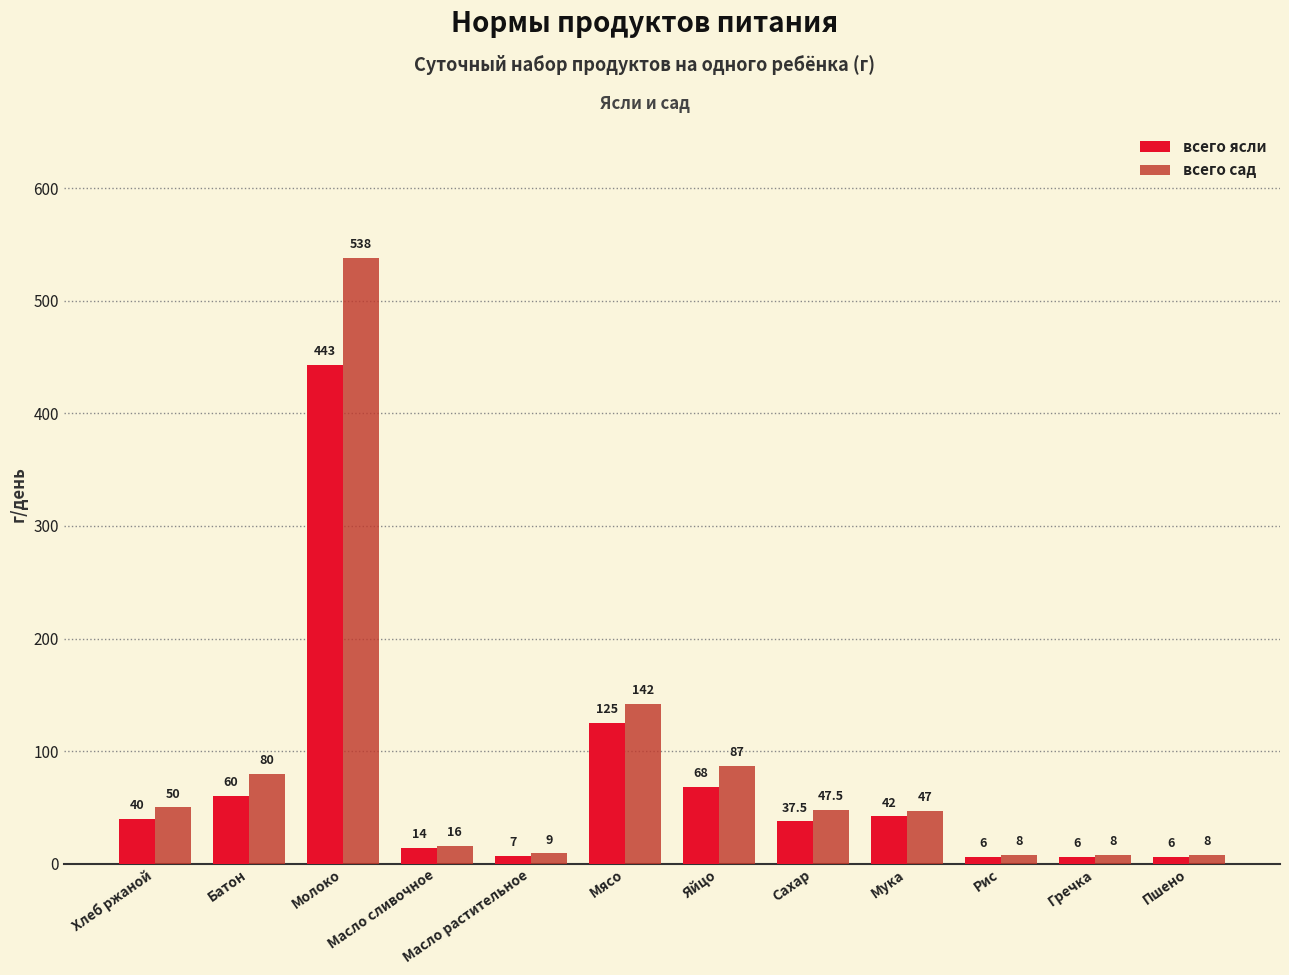

What is the lowest value of the всего ясли series?

6.0